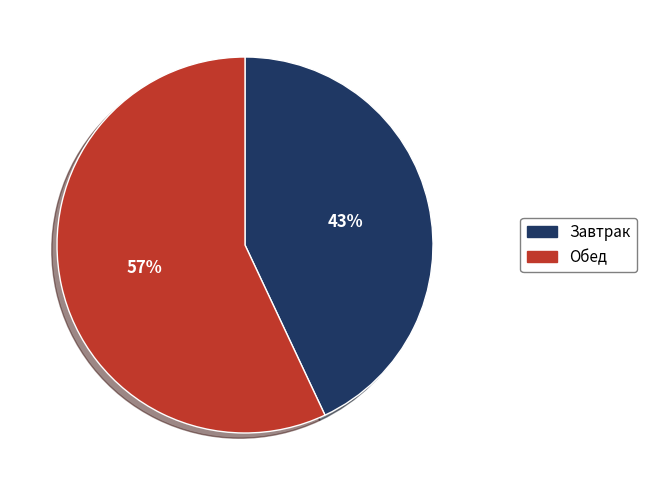

Does Завтрак account for over 50% of the chart?

No